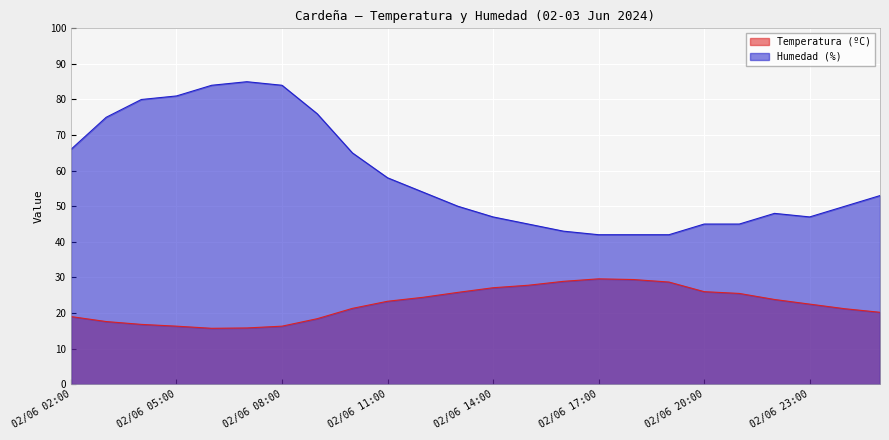

List the labels in order of Temperatura (ºC) value, largest first.

02/06 17:00, 02/06 18:00, 02/06 16:00, 02/06 19:00, 02/06 15:00, 02/06 14:00, 02/06 20:00, 02/06 13:00, 02/06 21:00, 02/06 12:00, 02/06 22:00, 02/06 11:00, 02/06 23:00, 02/06 10:00, 03/06 00:00, 03/06 01:00, 02/06 02:00, 02/06 09:00, 02/06 03:00, 02/06 04:00, 02/06 05:00, 02/06 08:00, 02/06 07:00, 02/06 06:00